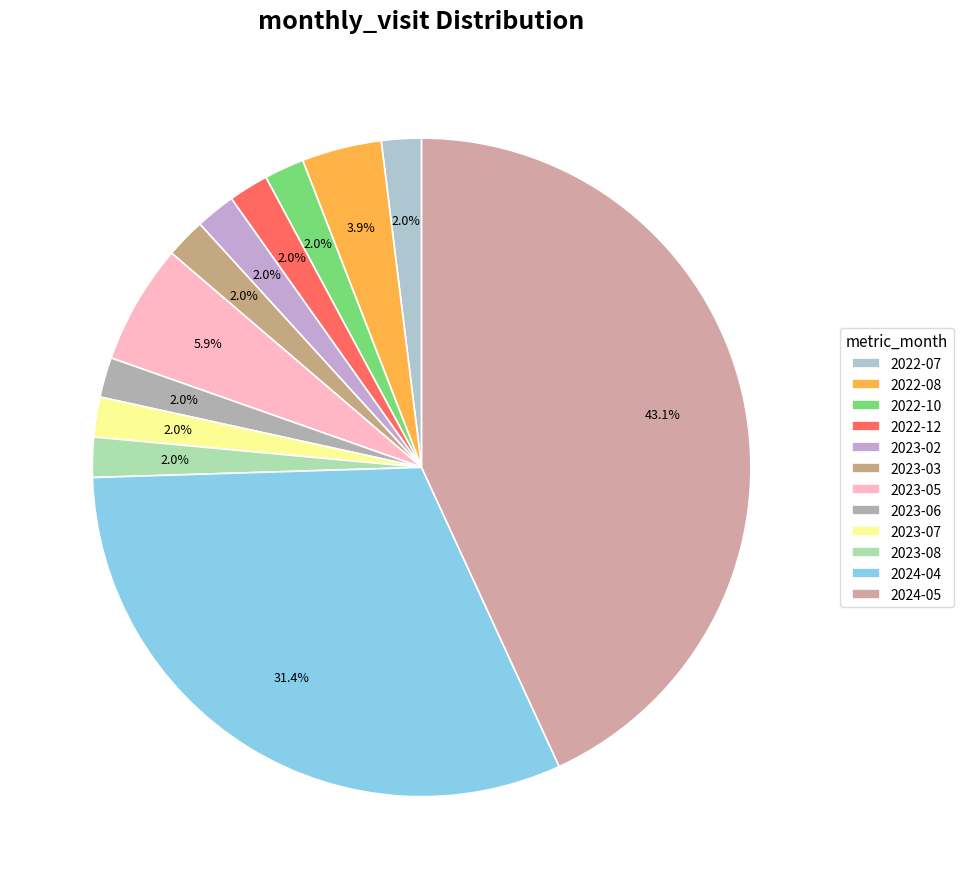

Is it true that 2023-02 is 2% of the pie?

True